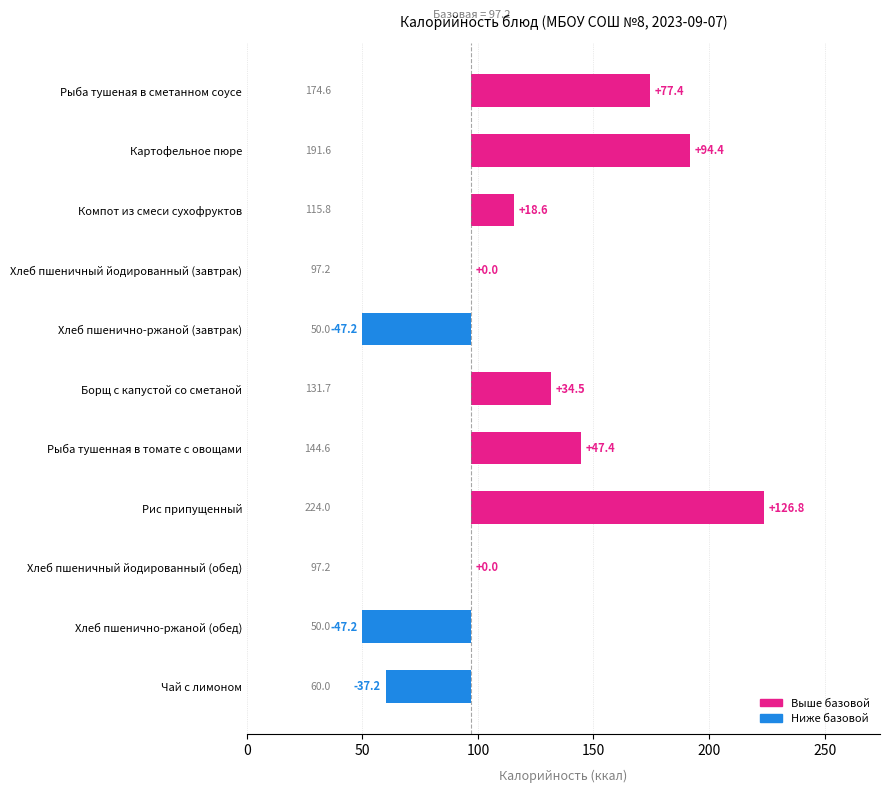

What is the average value?

24.3